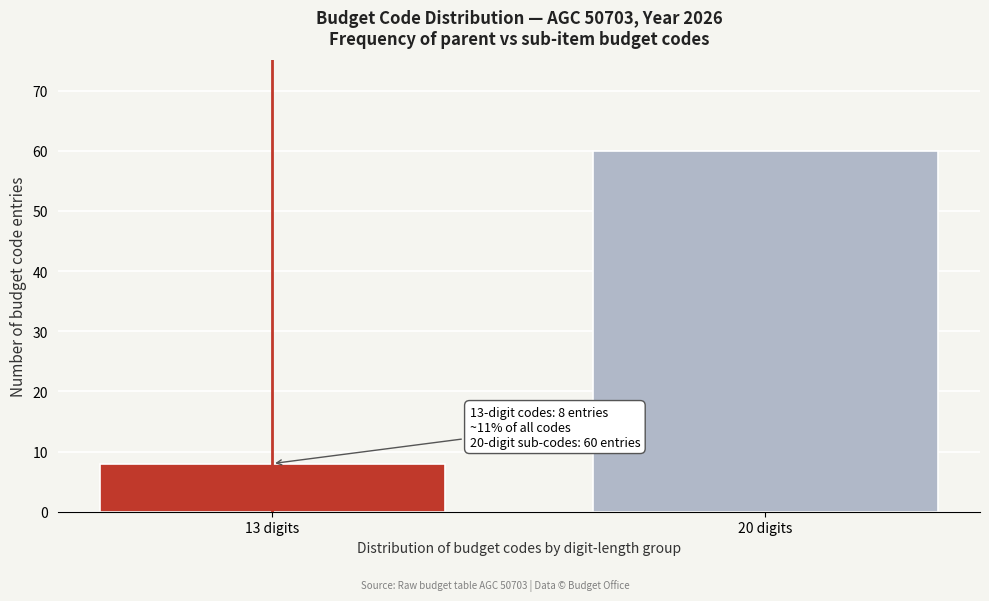

Reading left to right, what are all the values shown in this chart?

13 digits=8	20 digits=60